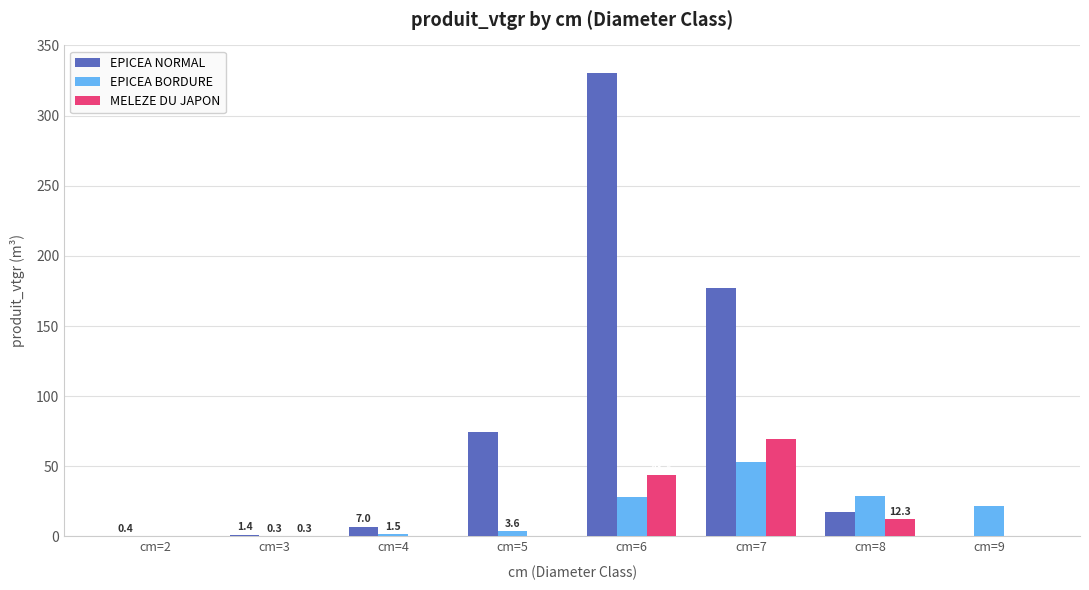

What is the sum of all MELEZE DU JAPON values?

126.1